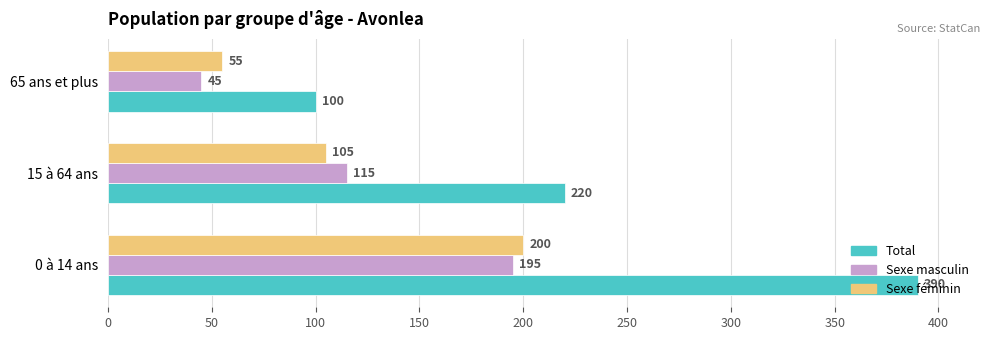

What is the difference between the Sexe masculin values at 0 à 14 ans and 65 ans et plus?

150